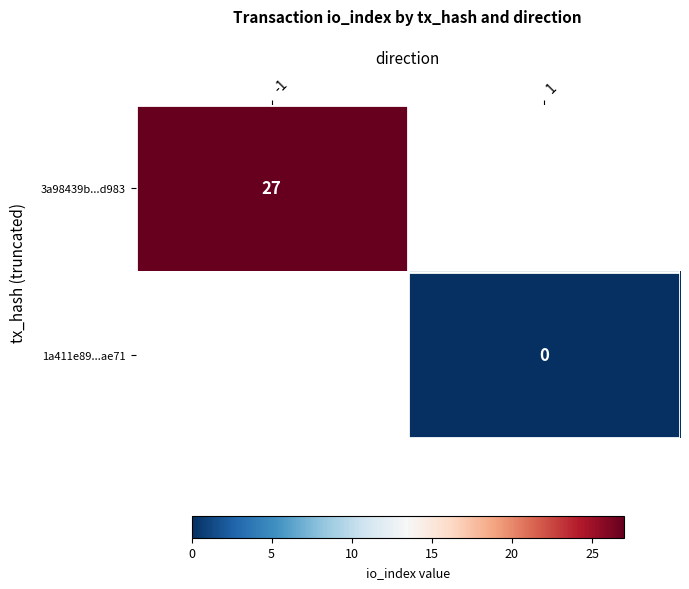

The 3a98439b...d983 series shows 15 at -1. True or false?

False